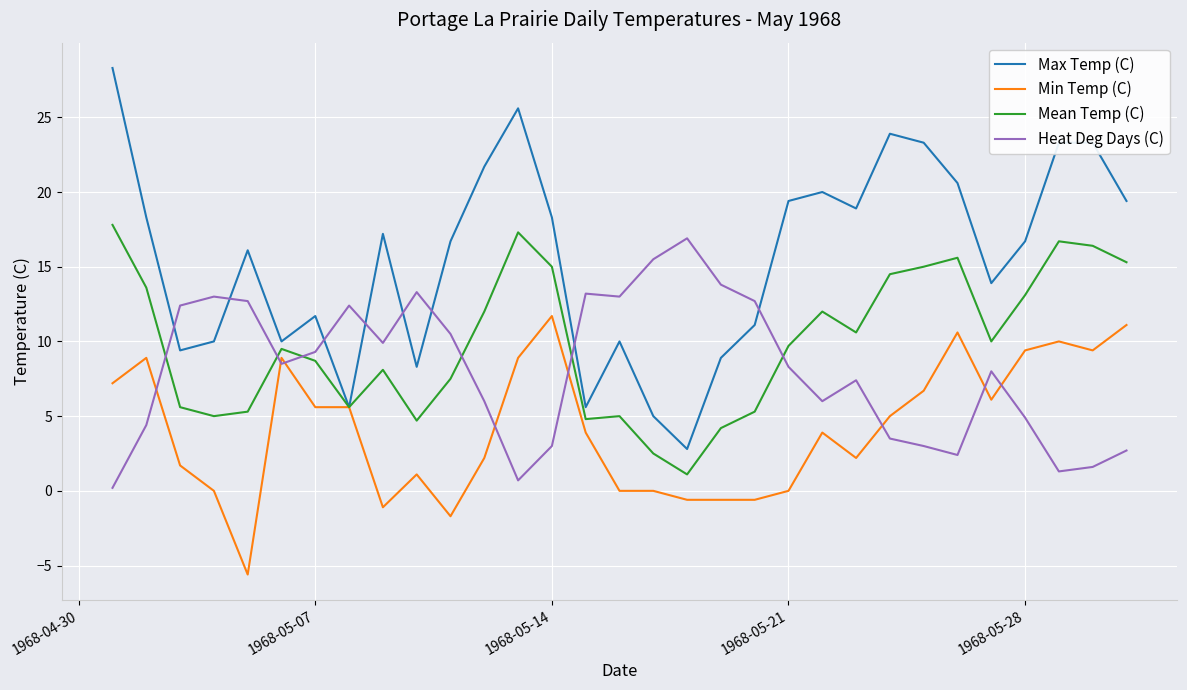

List the series in order of their overall mean, lowest first.

Min Temp (C), Heat Deg Days (C), Mean Temp (C), Max Temp (C)